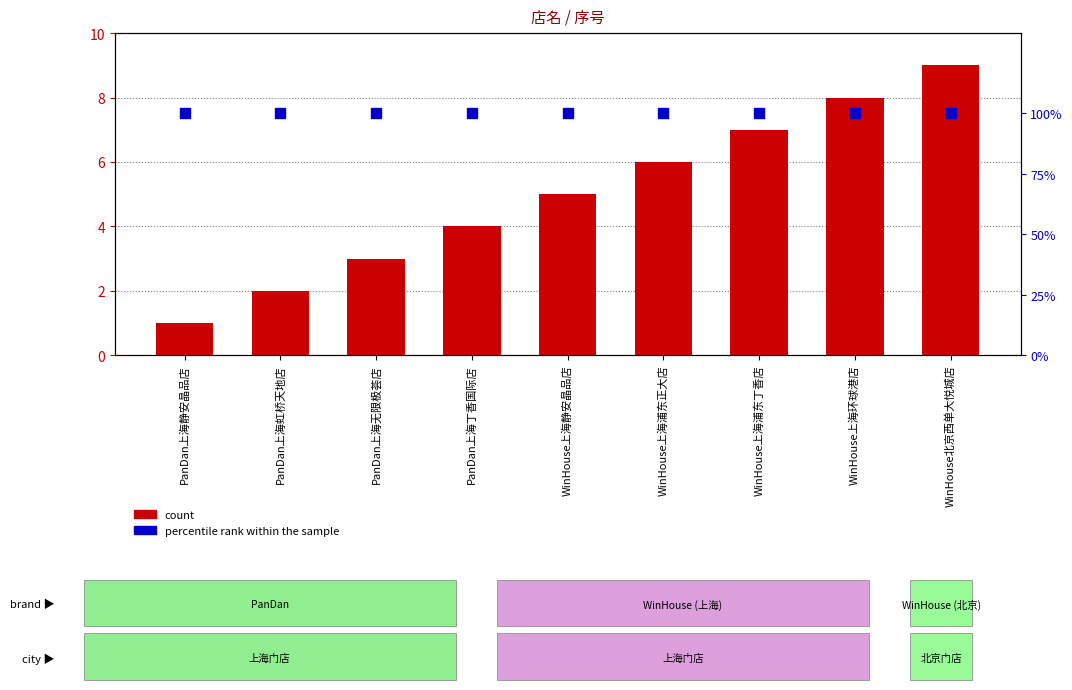

Which series contains the highest Y value?

count